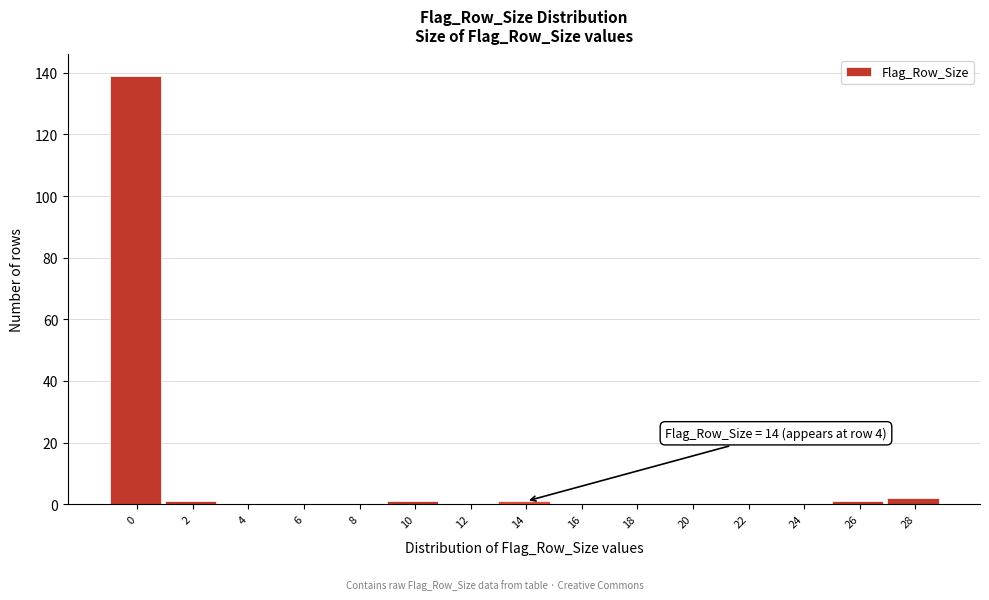

Reading left to right, extract all data points from this chart.

0=139	2=1	4=0	6=0	8=0	10=1	12=0	14=1	16=0	18=0	20=0	22=0	24=0	26=1	28=2